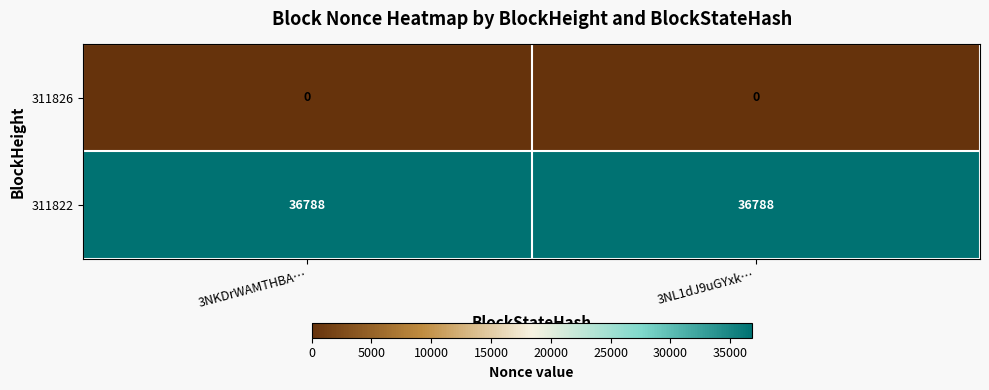

What is the lowest value of the 311822 series?

36788